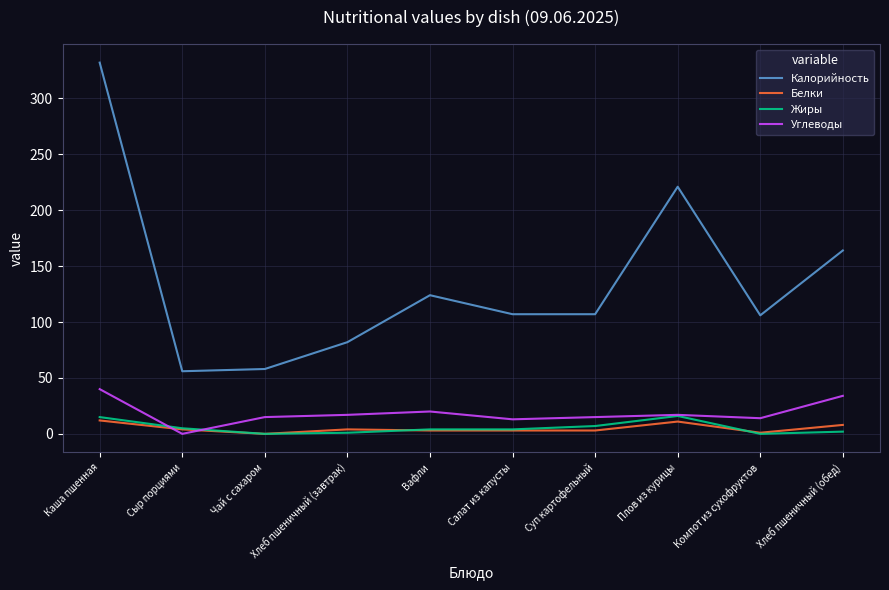

What are all the series names shown in the legend?

Калорийность, Белки, Жиры, Углеводы